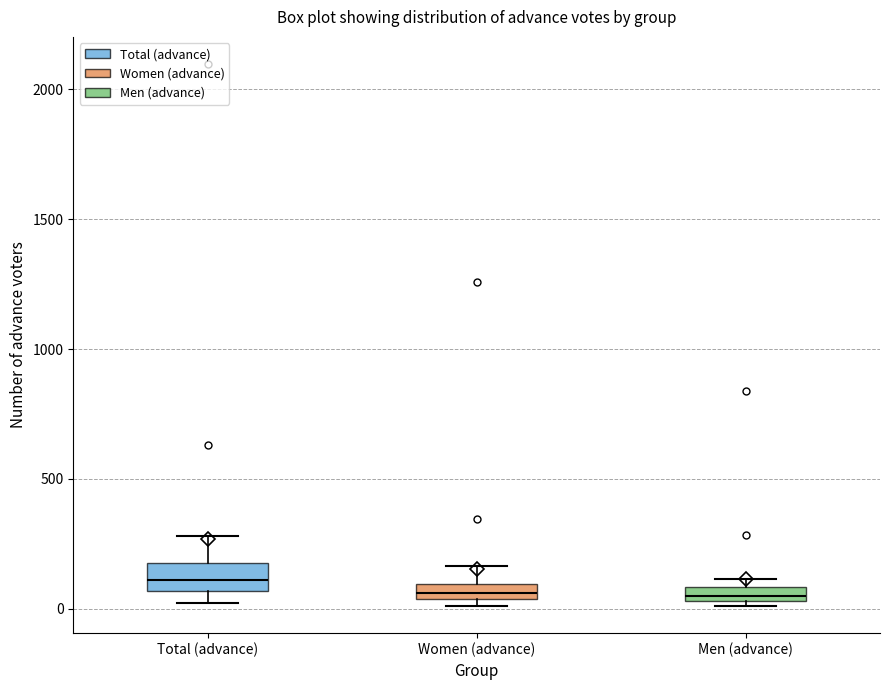

Which box's median line is the highest?

Total (advance)